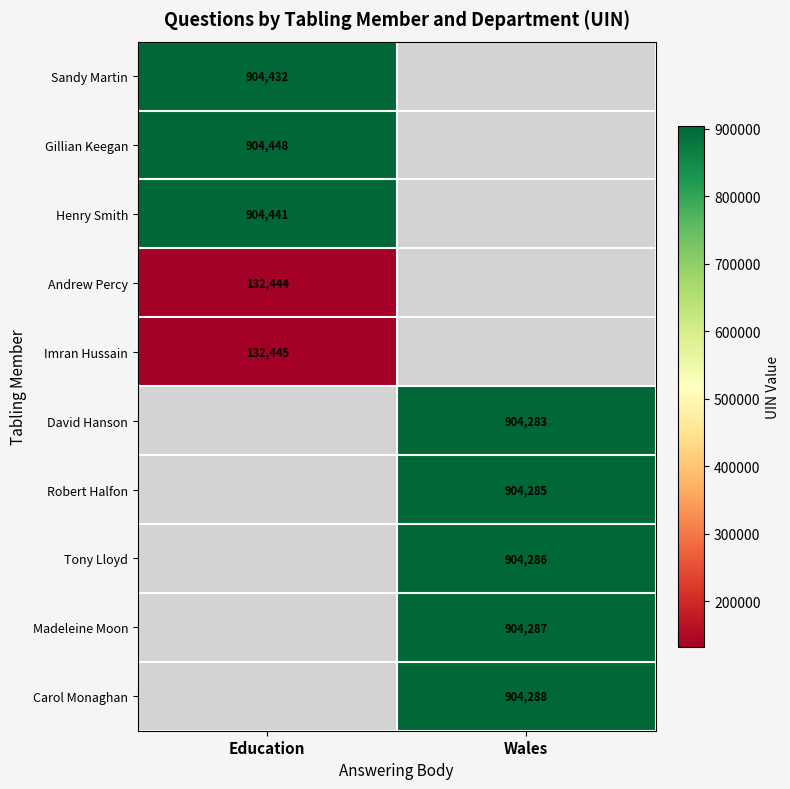

The value of Sandy Martin at Education is 396143. True or false?

False